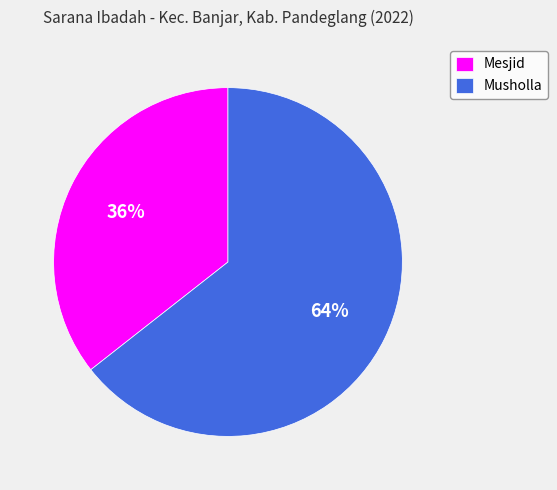

The Musholla slice represents 54% of the pie. True or false?

False